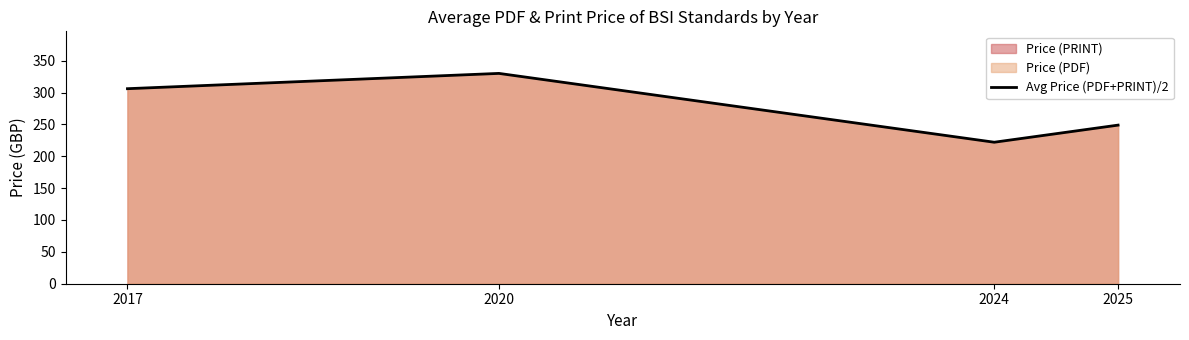

The value at 2025 is 138.4. True or false?

False